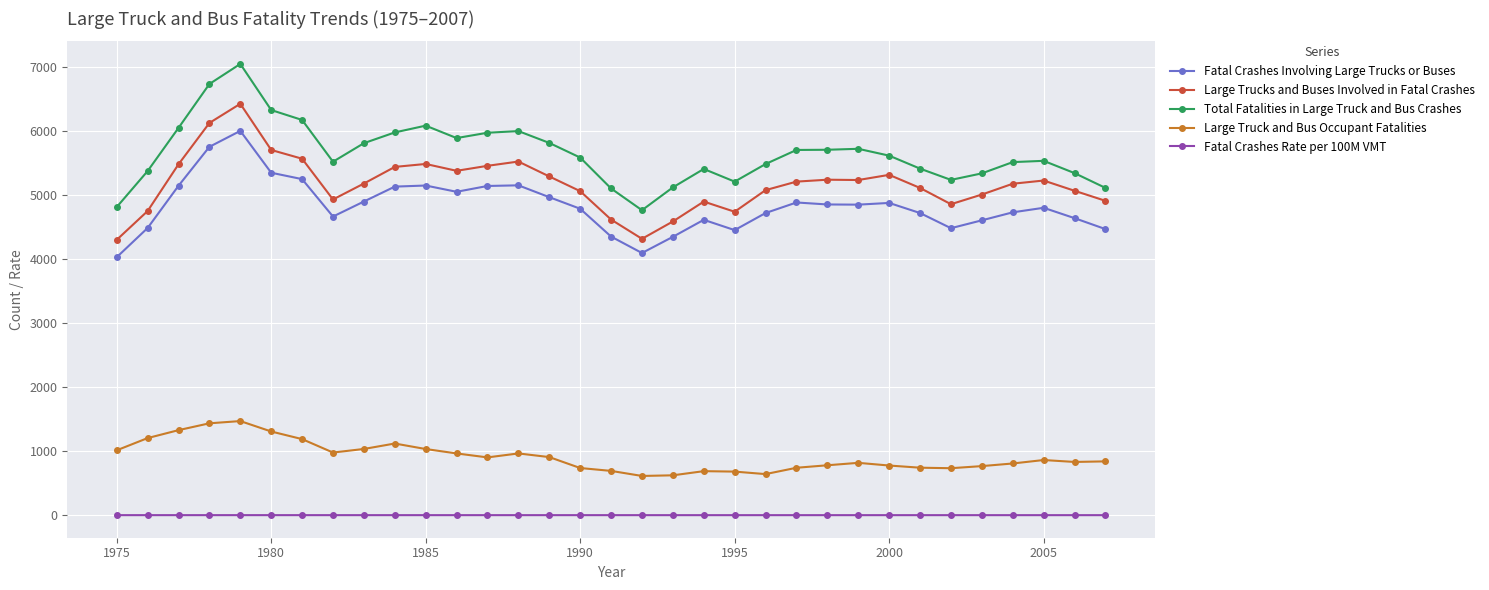

Which series has the largest total across all categories?

Total Fatalities in Large Truck and Bus Crashes